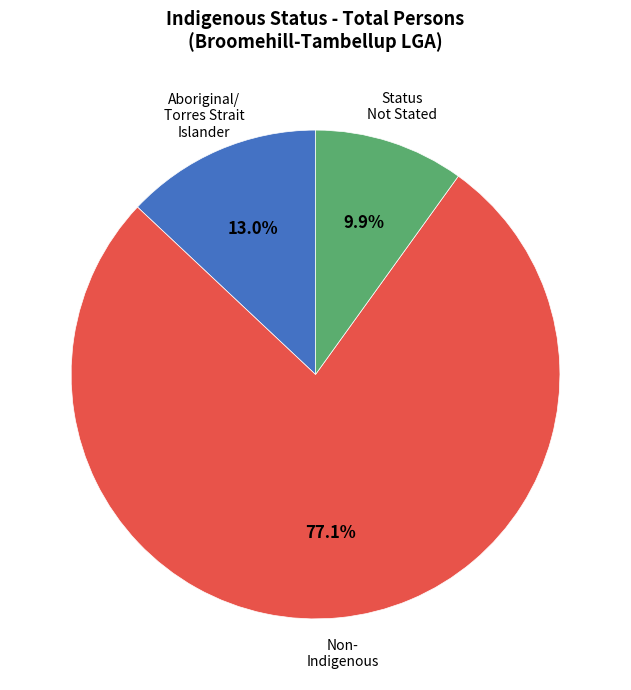

Is there any slice that represents more than half of the pie?

Yes